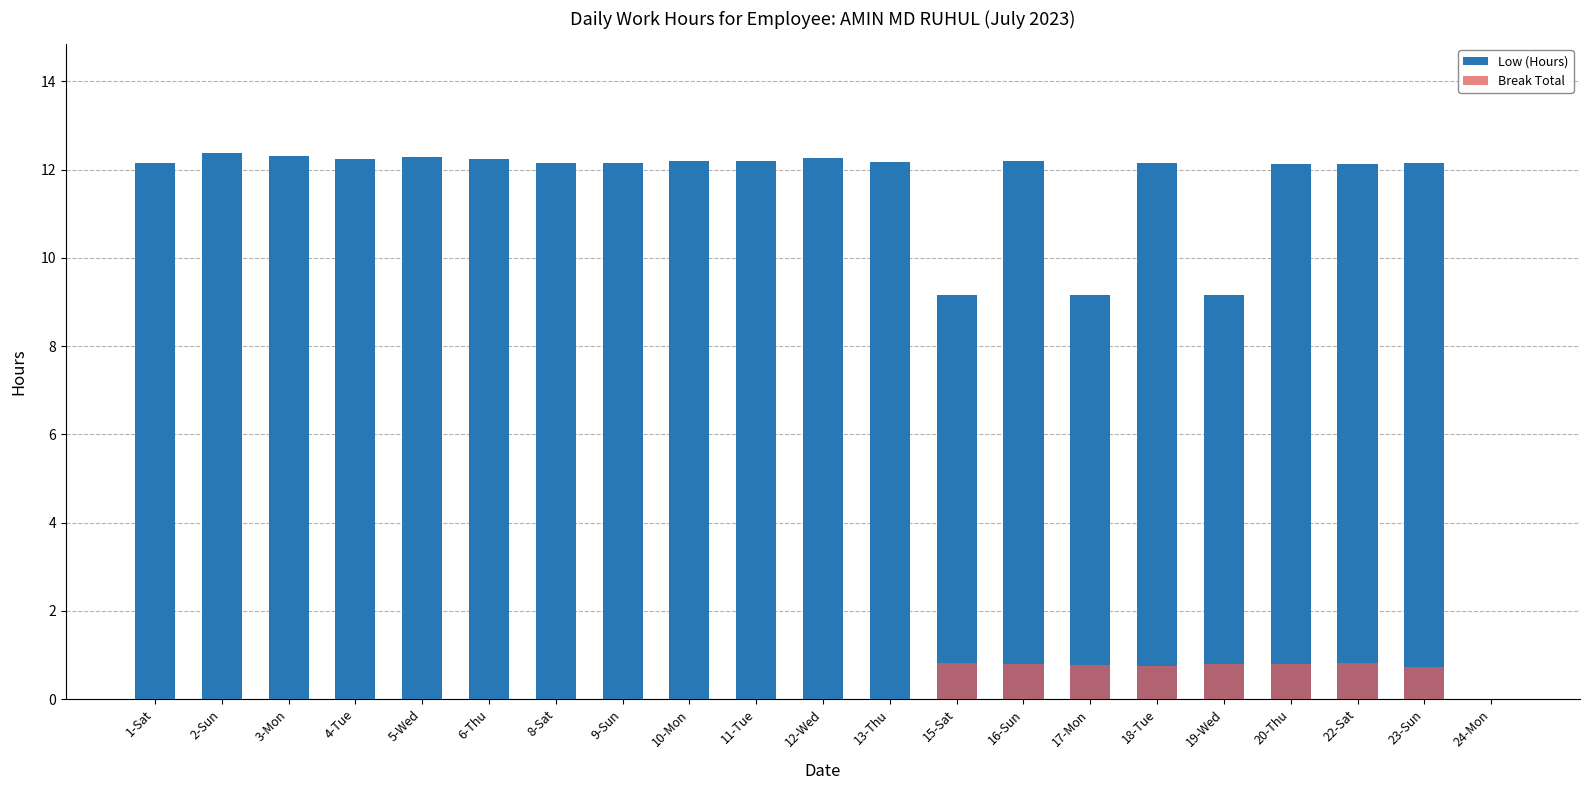

Reading left to right, list all the values displayed in this chart.

Low (Hours): 12.2	12.4	12.3	12.2	12.3	12.2	12.2	12.1	12.2	12.2	12.3	12.2	9.2	12.2	9.2	12.2	9.2	12.1	12.1	12.2	0.0
Break Total: 0.0	0.0	0.0	0.0	0.0	0.0	0.0	0.0	0.0	0.0	0.0	0.0	0.8	0.8	0.8	0.8	0.8	0.8	0.8	0.7	0.0